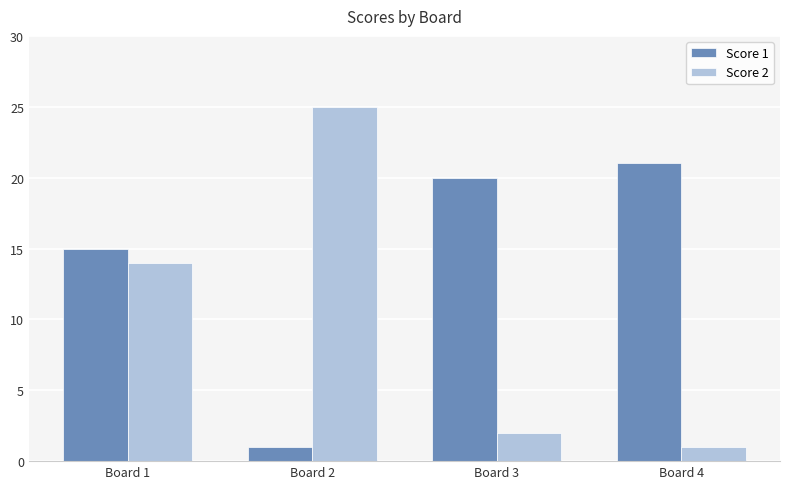

Reading left to right, list all the values displayed in this chart.

Score 1: 15	1	20	21
Score 2: 14	25	2	1